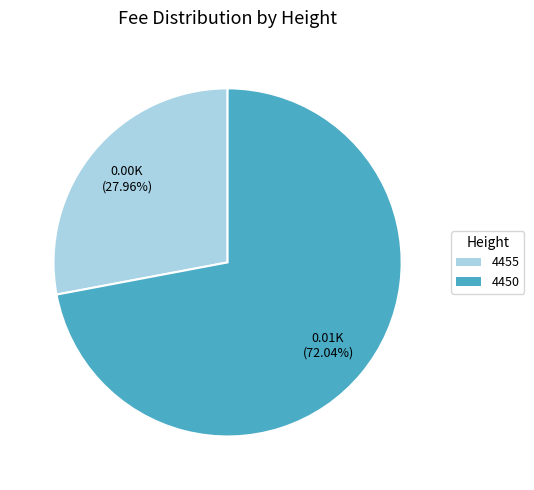

Is it true that 4450 is 72% of the pie?

True